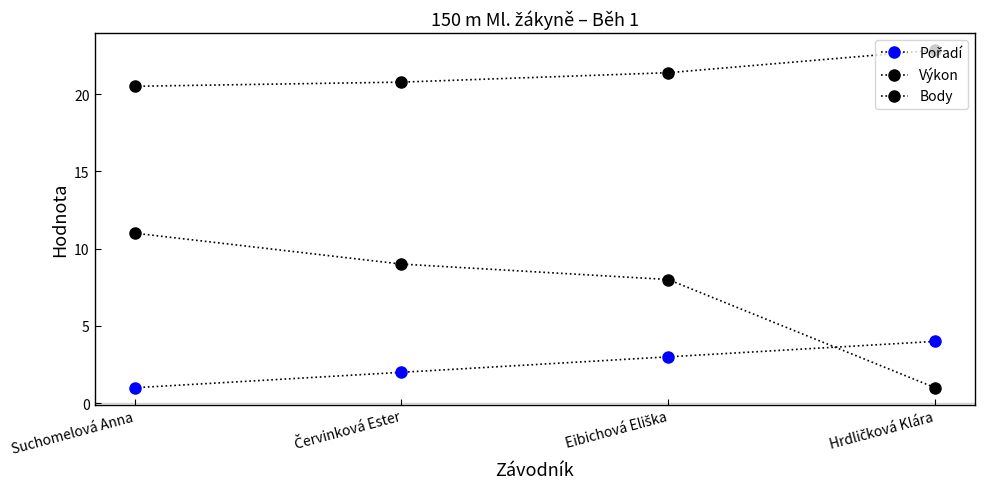

What is the sum of the Pořadí values at Suchomelová Anna and Hrdličková Klára?

5.0